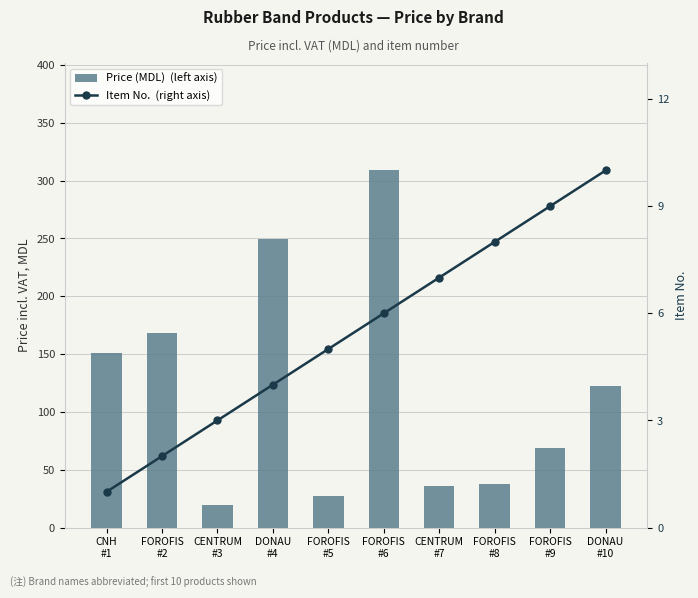

What is the difference between the second highest and second lowest values in the Price (MDL)  (left axis) series?

222.6